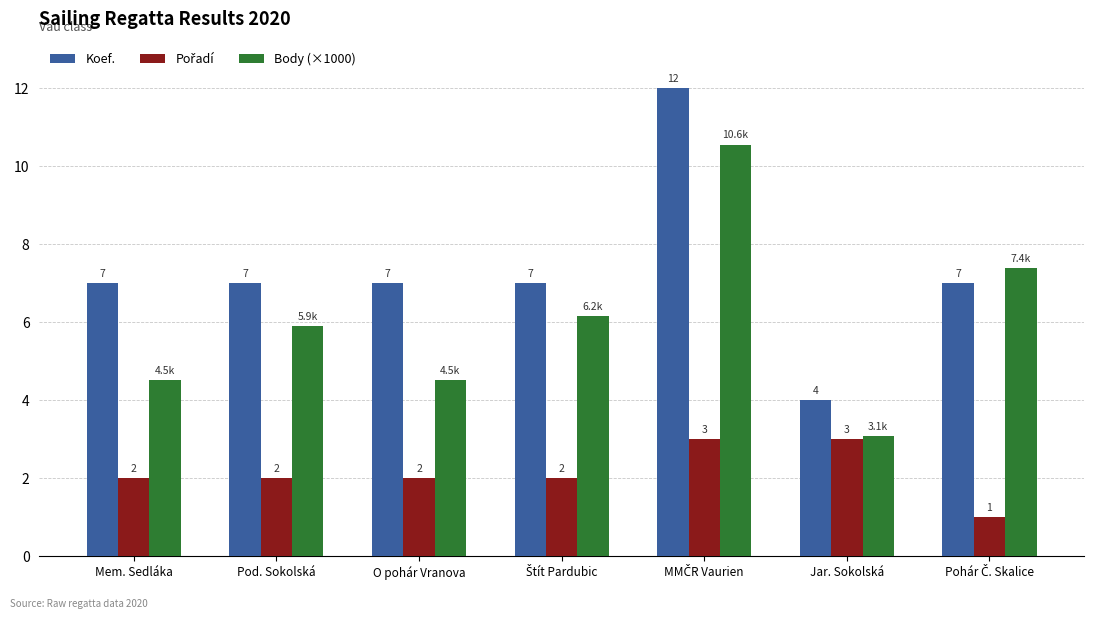

Count the Koef. values in the range 7 to 8.

5